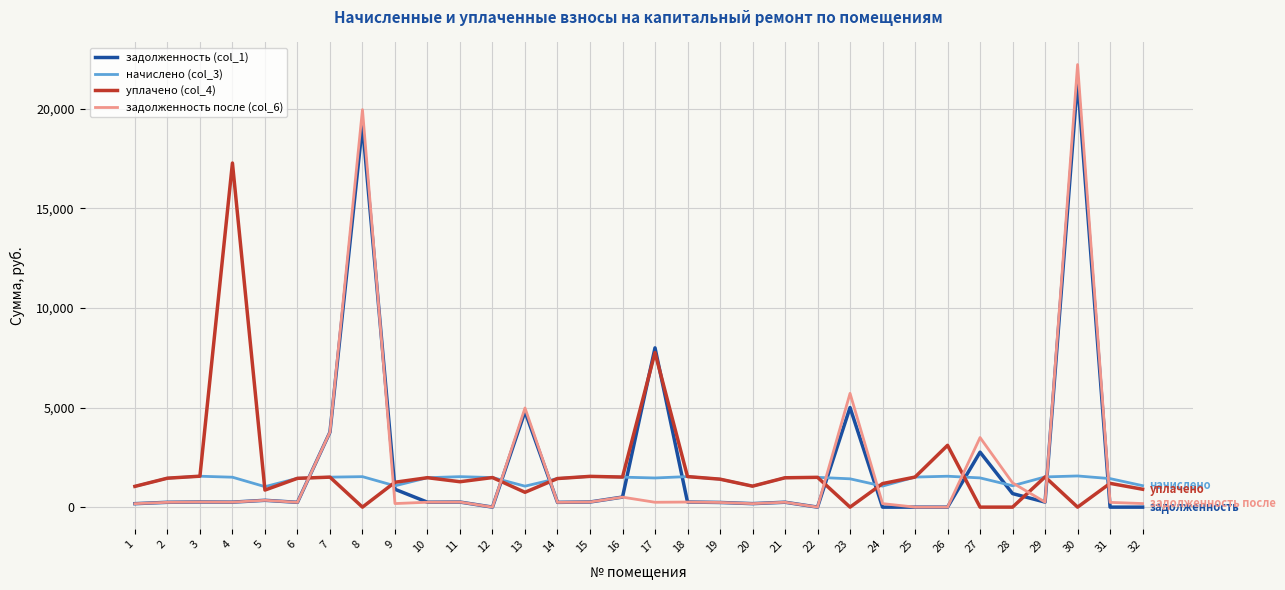

Which series has the widest spread of values?

задолженность после (col_6)